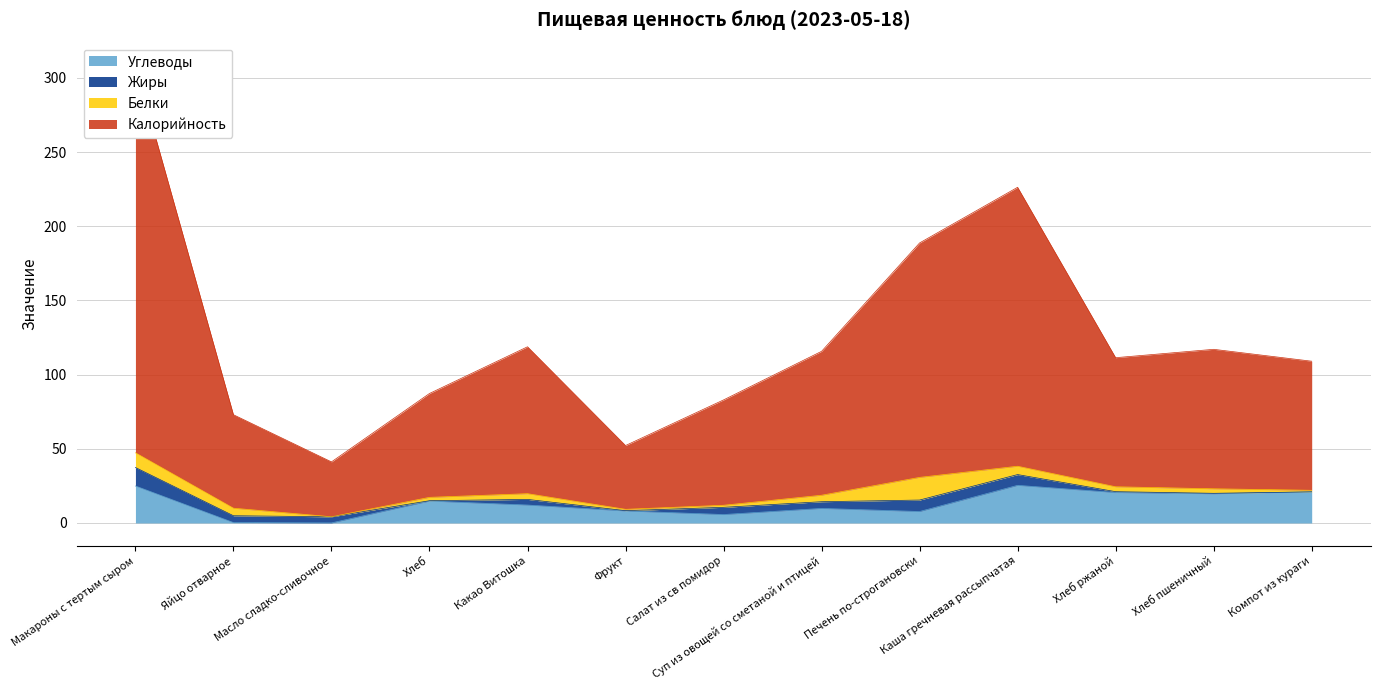

What is the highest value of the Калорийность series?

308.3